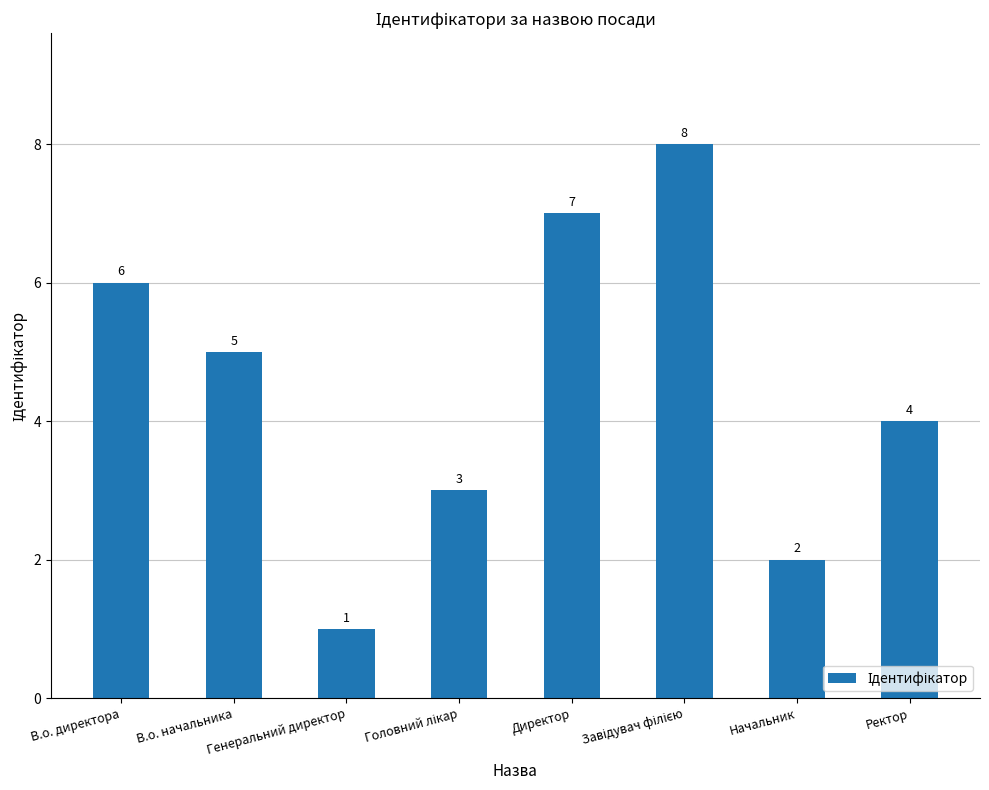

True or false: the data shows 2 at Начальник.

True